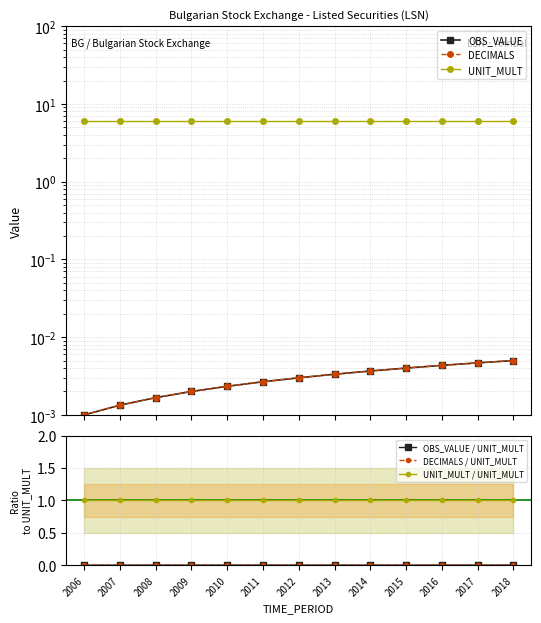

At which category is the sum across all series the highest?

2018